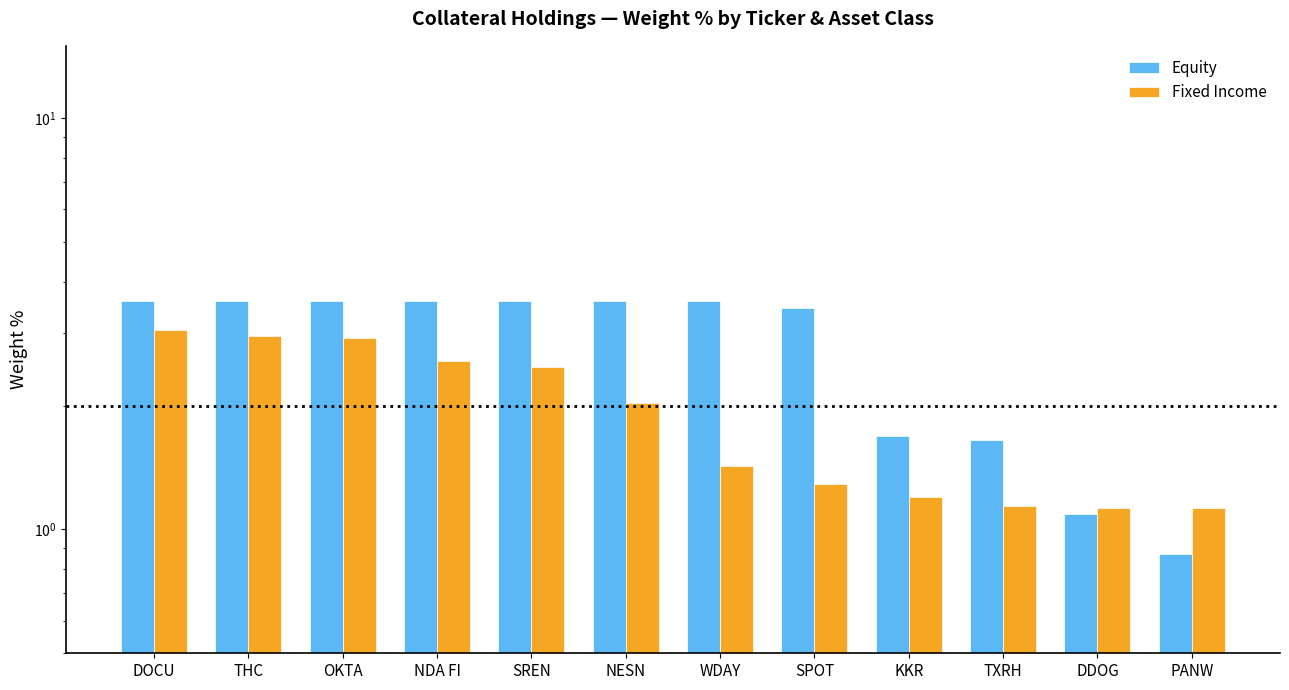

At which label does Equity first exceed 3?

DOCU